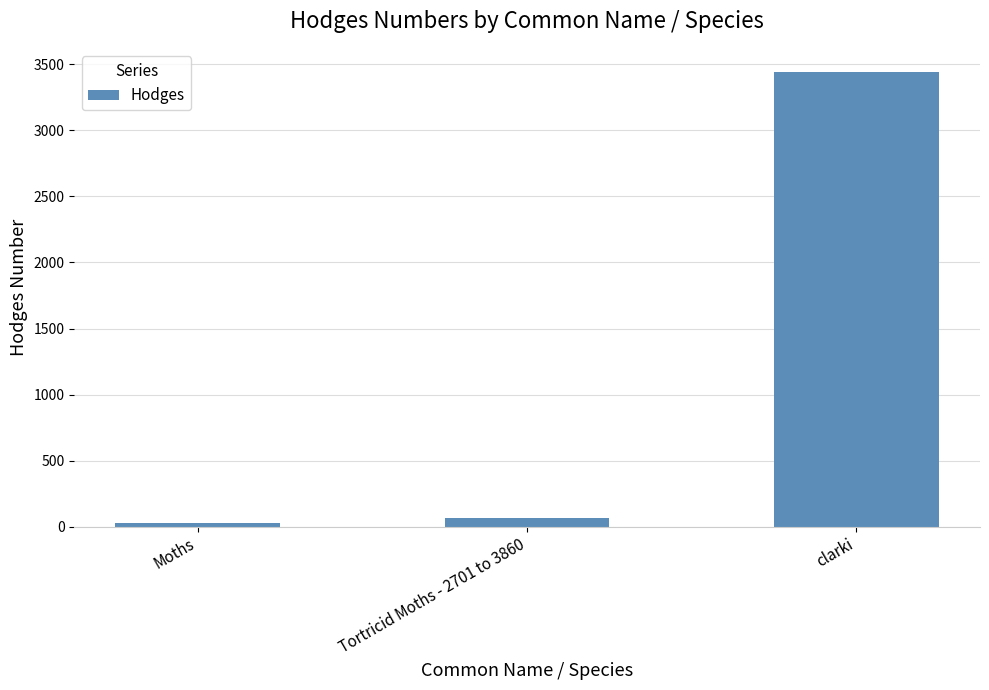

How many values exceed 62?

2